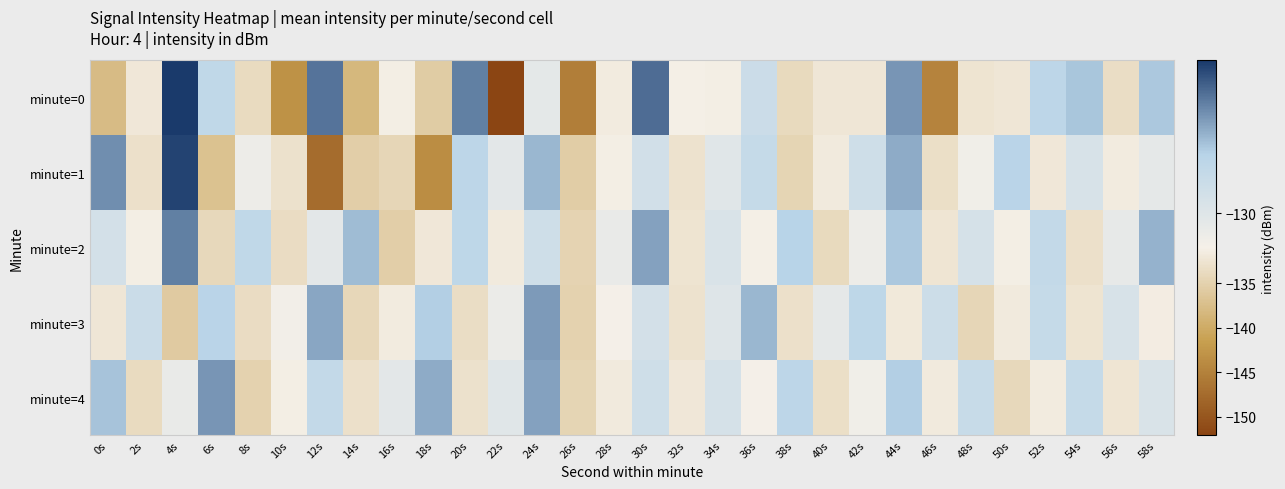

Reading right to left, list all the values displayed in this chart.

minute=0: 58s=-128.1	56s=-133.4	54s=-128.0	52s=-128.5	50s=-132.2	48s=-132.6	46s=-144.8	44s=-127.2	42s=-132.2	40s=-132.2	38s=-133.9	36s=-129.2	34s=-131.2	32s=-131.1	30s=-126.5	28s=-131.5	26s=-145.4	24s=-130.2	22s=-152.0	20s=-126.8	18s=-135.6	16s=-131.3	14s=-138.4	12s=-126.6	10s=-143.1	8s=-133.7	6s=-128.7	4s=-125.6	2s=-132.1	0s=-137.9
minute=1: 58s=-130.3	56s=-131.5	54s=-129.7	52s=-132.1	50s=-128.4	48s=-130.8	46s=-133.2	44s=-127.6	42s=-129.3	40s=-131.7	38s=-134.5	36s=-128.9	34s=-130.1	32s=-132.8	30s=-129.4	28s=-131.2	26s=-135.6	24s=-127.8	22s=-130.2	20s=-128.5	18s=-143.6	16s=-134.3	14s=-135.4	12s=-147.3	10s=-132.9	8s=-130.7	6s=-137.0	4s=-125.8	2s=-133.0	0s=-127.1
minute=2: 58s=-127.7	56s=-130.4	54s=-133.0	52s=-128.8	50s=-131.3	48s=-129.6	46s=-132.4	44s=-128.1	42s=-130.7	40s=-133.9	38s=-128.3	36s=-131.1	34s=-129.8	32s=-132.6	30s=-127.4	28s=-130.5	26s=-134.7	24s=-129.3	22s=-131.8	20s=-128.6	18s=-132.1	16s=-135.4	14s=-127.9	12s=-130.2	10s=-133.5	8s=-128.7	6s=-134.1	4s=-126.8	2s=-131.2	0s=-129.5
minute=3: 58s=-131.4	56s=-129.7	54s=-132.5	52s=-128.9	50s=-131.7	48s=-134.4	46s=-129.2	44s=-131.9	42s=-128.6	40s=-130.3	38s=-133.1	36s=-127.8	34s=-130.0	32s=-132.7	30s=-129.5	28s=-131.0	26s=-134.9	24s=-127.3	22s=-130.6	20s=-133.4	18s=-128.2	16s=-131.6	14s=-134.2	12s=-127.5	10s=-130.9	8s=-133.6	6s=-128.4	4s=-135.8	2s=-129.1	0s=-132.3
minute=4: 58s=-129.8	56s=-132.4	54s=-128.9	52s=-131.5	50s=-134.1	48s=-129.0	46s=-131.7	44s=-128.2	42s=-130.8	40s=-133.3	38s=-128.5	36s=-131.0	34s=-129.6	32s=-132.1	30s=-129.3	28s=-131.8	26s=-134.6	24s=-127.4	22s=-130.1	20s=-132.9	18s=-127.6	16s=-130.2	14s=-133.0	12s=-128.8	10s=-131.3	8s=-134.8	6s=-127.2	4s=-130.5	2s=-133.7	0s=-128.0